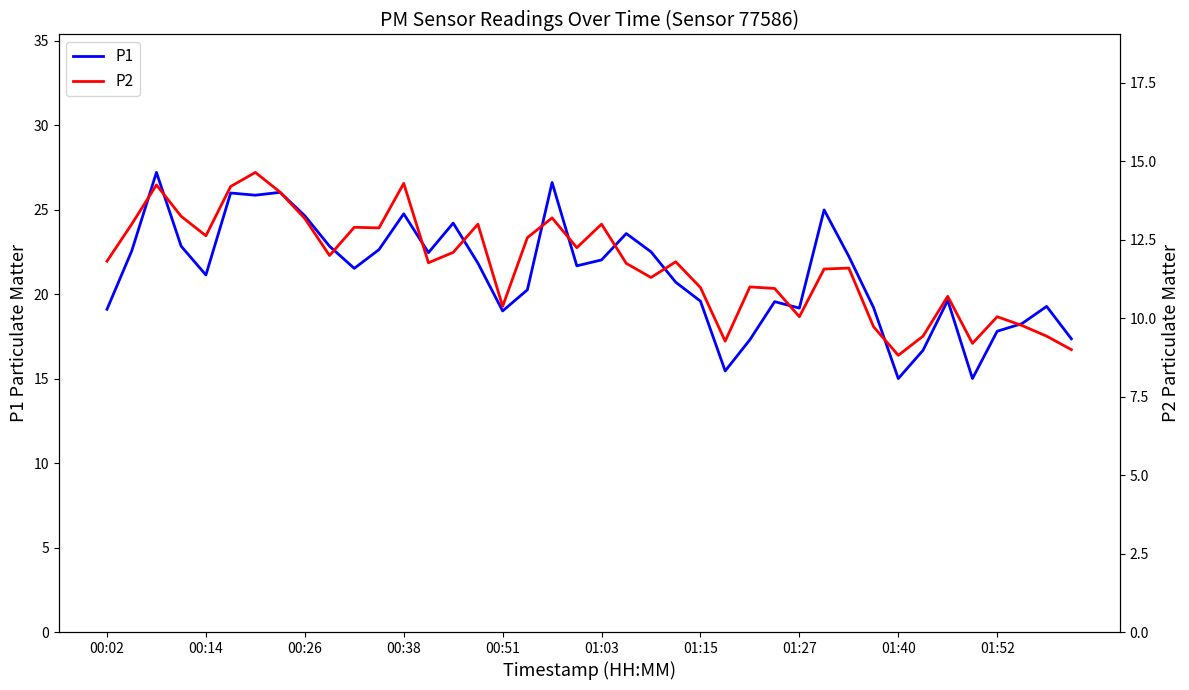

What is the maximum value for P1?

27.2